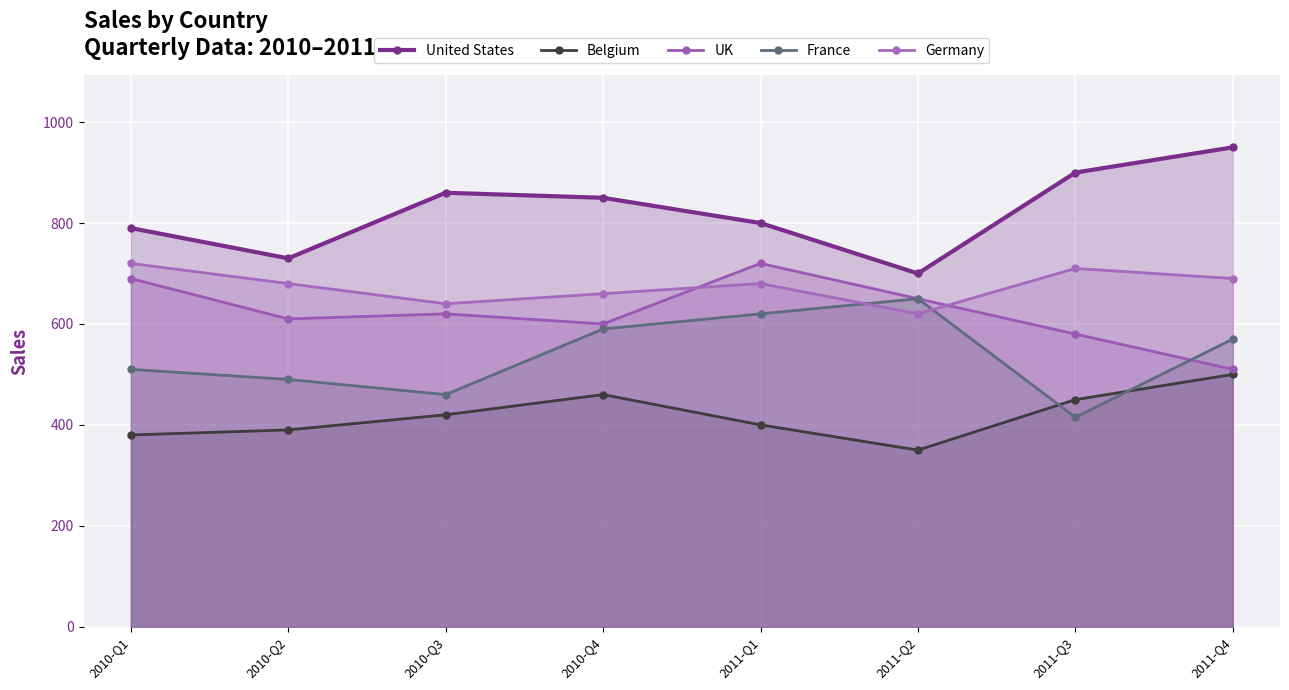

How many categories are shown in the chart?

8